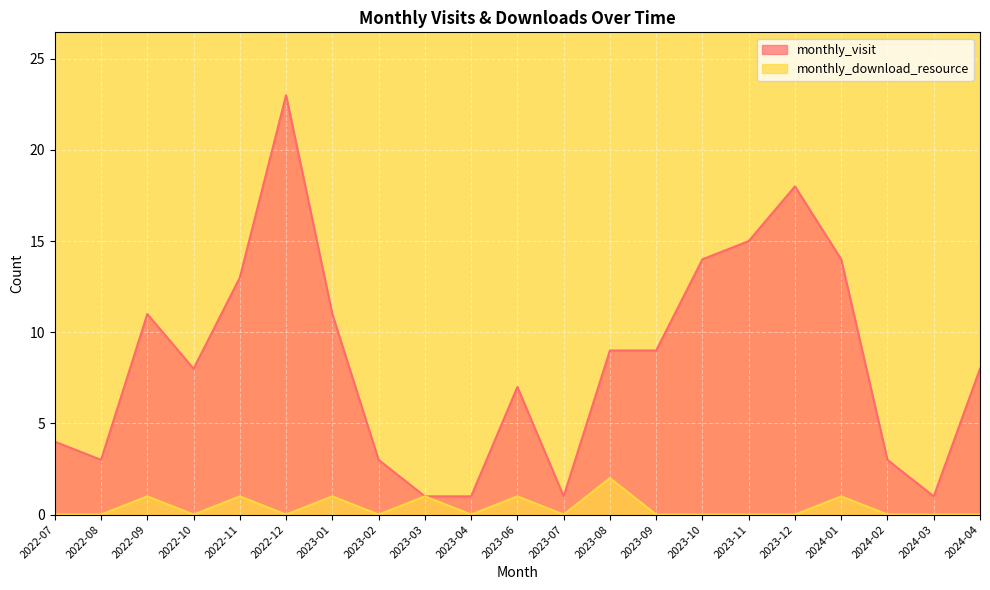

Rank the series at 2023-01 from lowest to highest value.

monthly_download_resource, monthly_visit